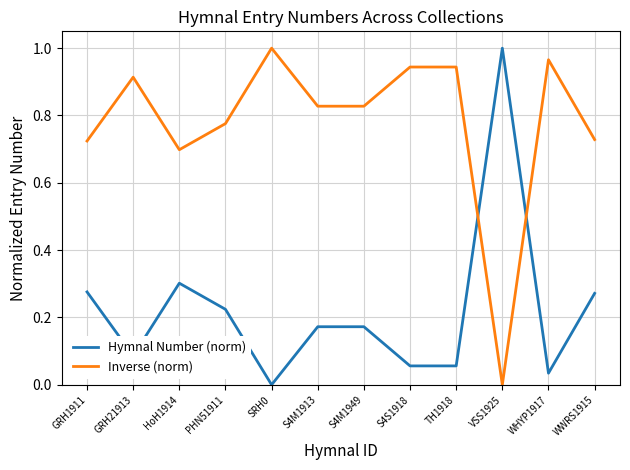

What is the difference between the highest and lowest values at GRH1911?

0.4